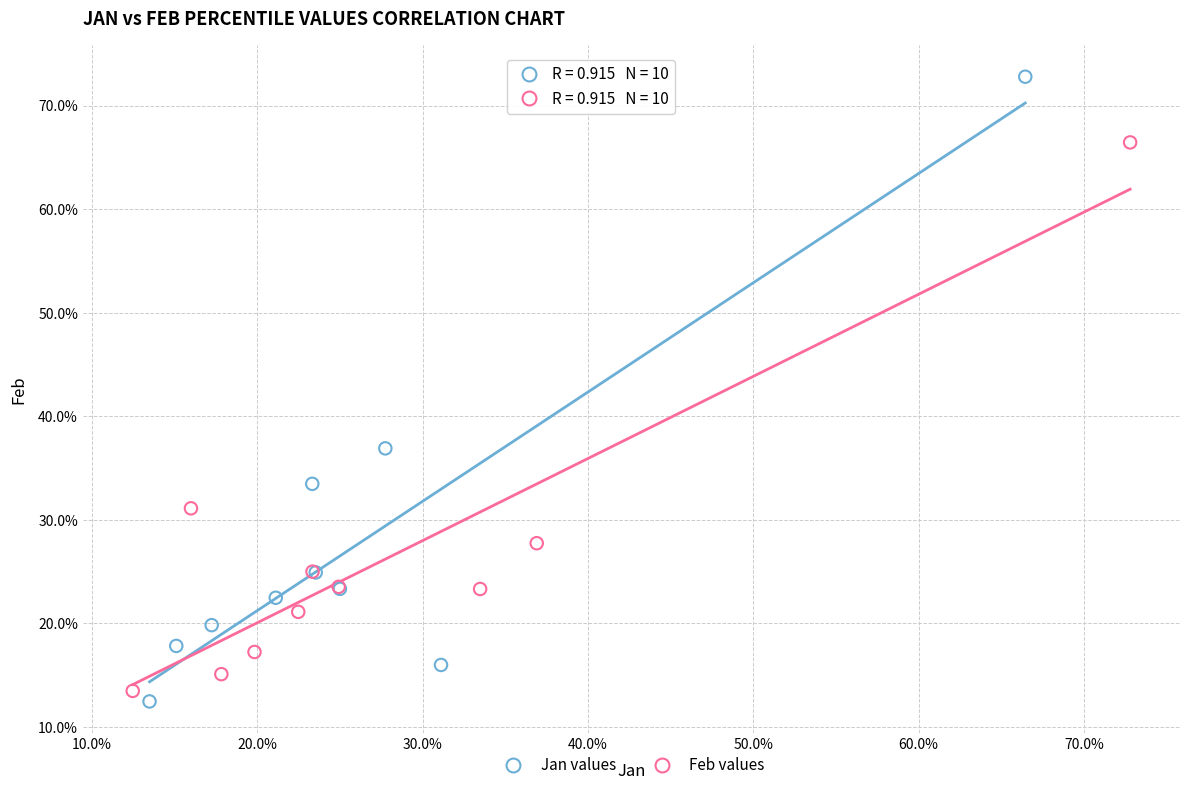

What are all the series names shown in the legend?

Jan values, Feb values